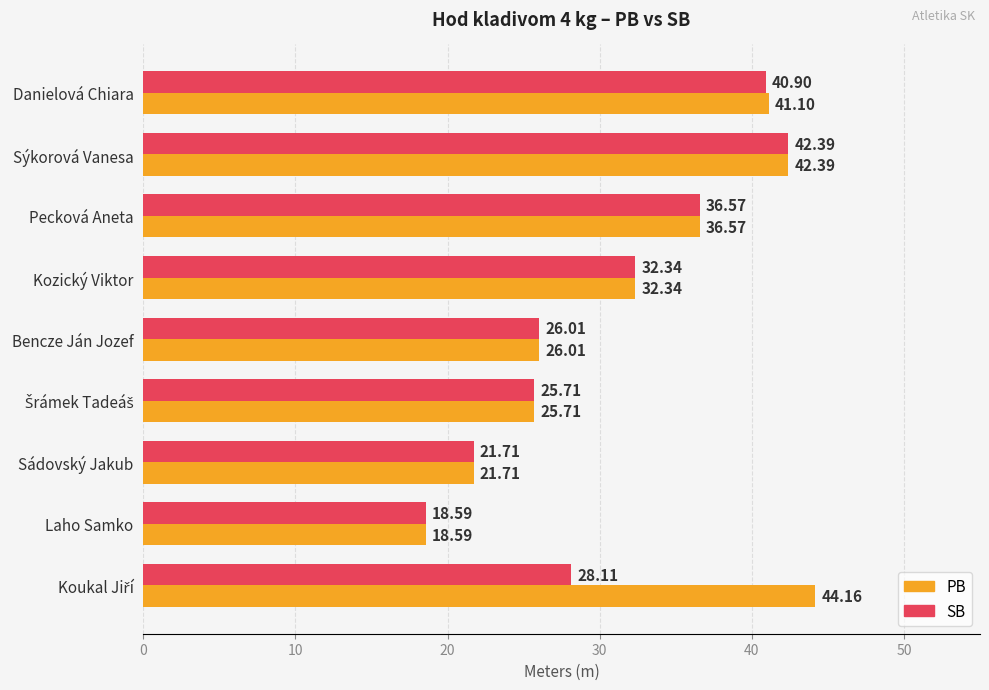

What is the sum of all SB values?

272.3